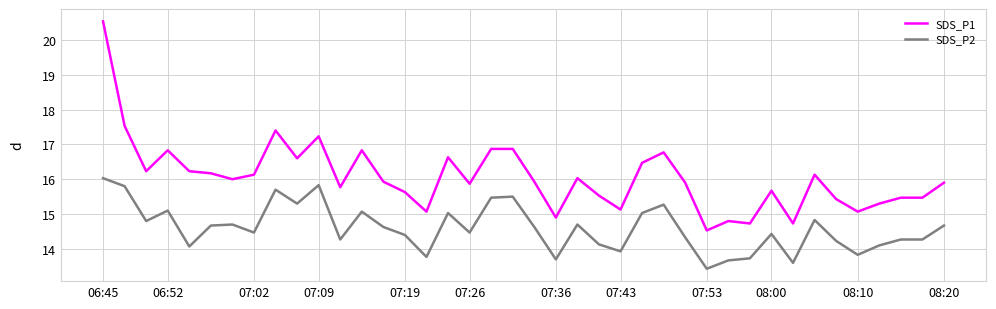

List the series in order of their peak value, lowest first.

SDS_P2, SDS_P1